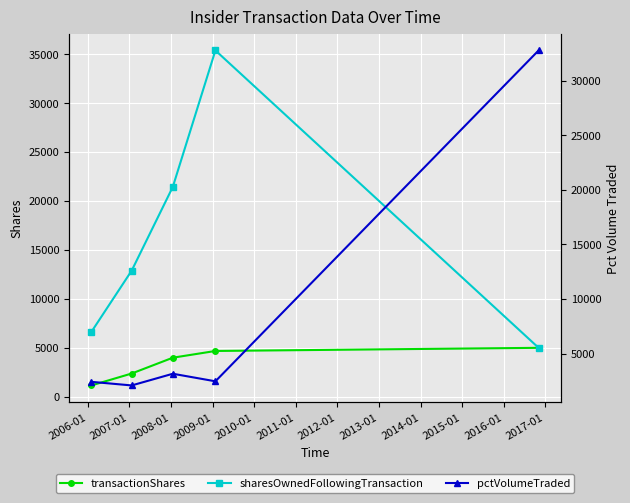

What is the difference between the maximum and second lowest values in the pctVolumeTraded series?

30348